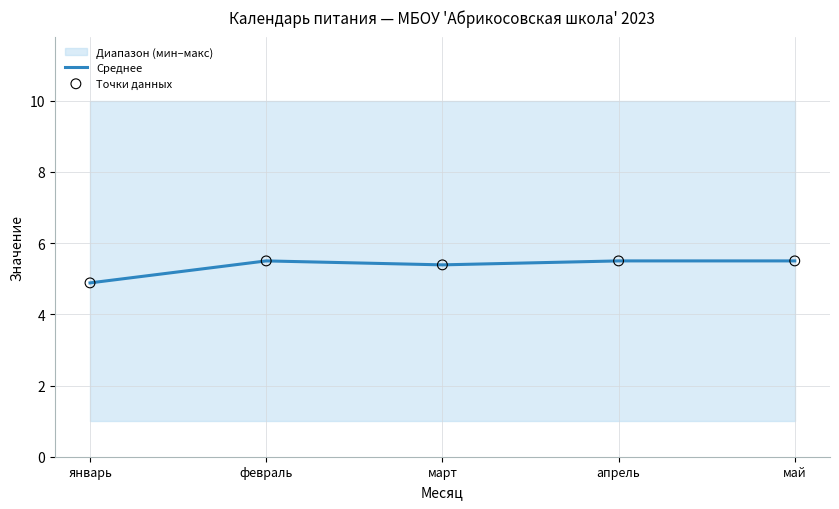

Which series has the largest Y range (max minus min)?

Среднее